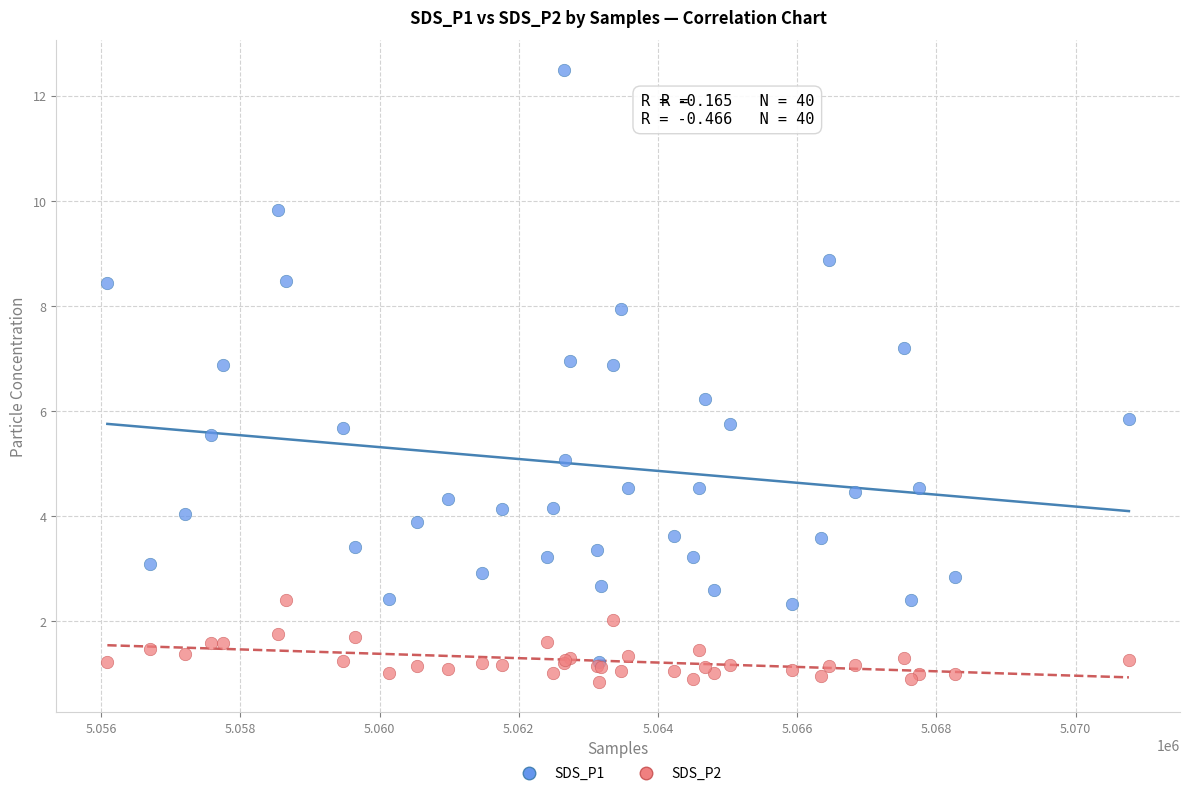

Which series reaches the maximum Y coordinate?

SDS_P1